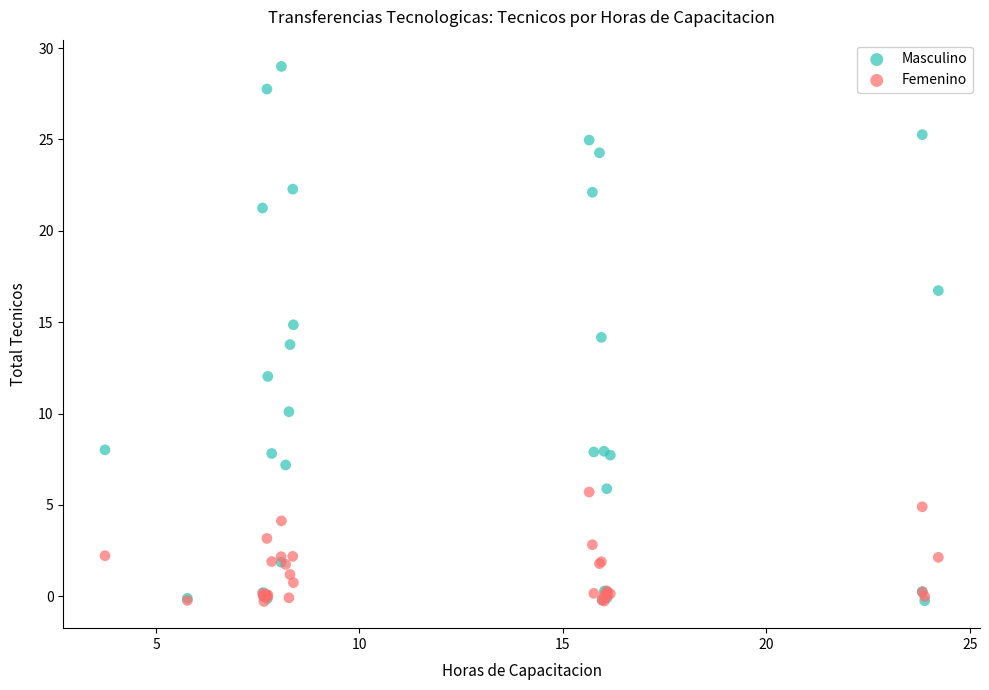

What are all the series names shown in the legend?

Masculino, Femenino